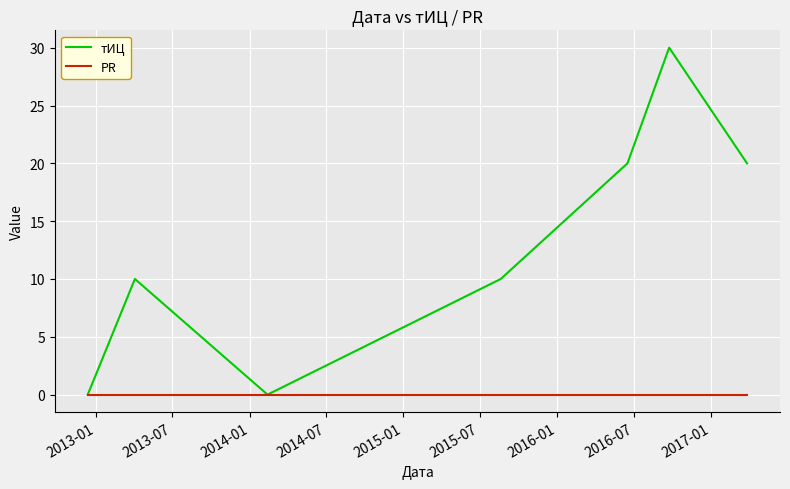

Rank the series by their average value, from lowest to highest.

PR, тИЦ